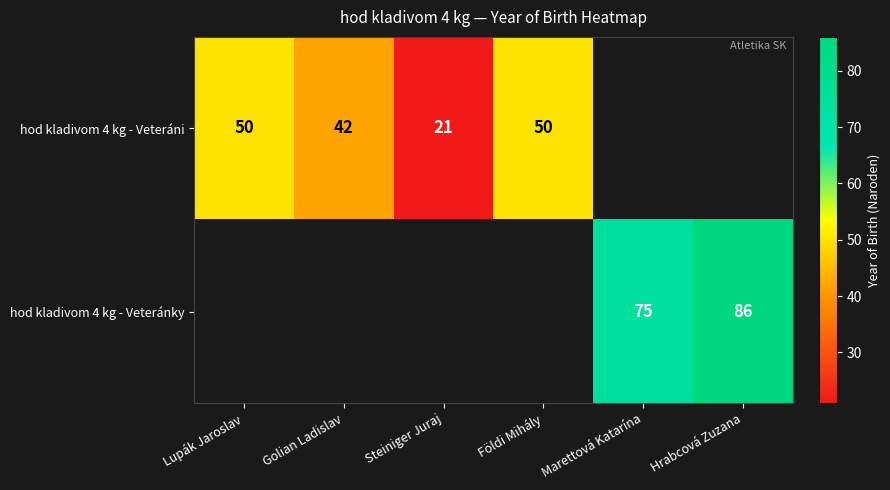

How many data points does each series have?

6